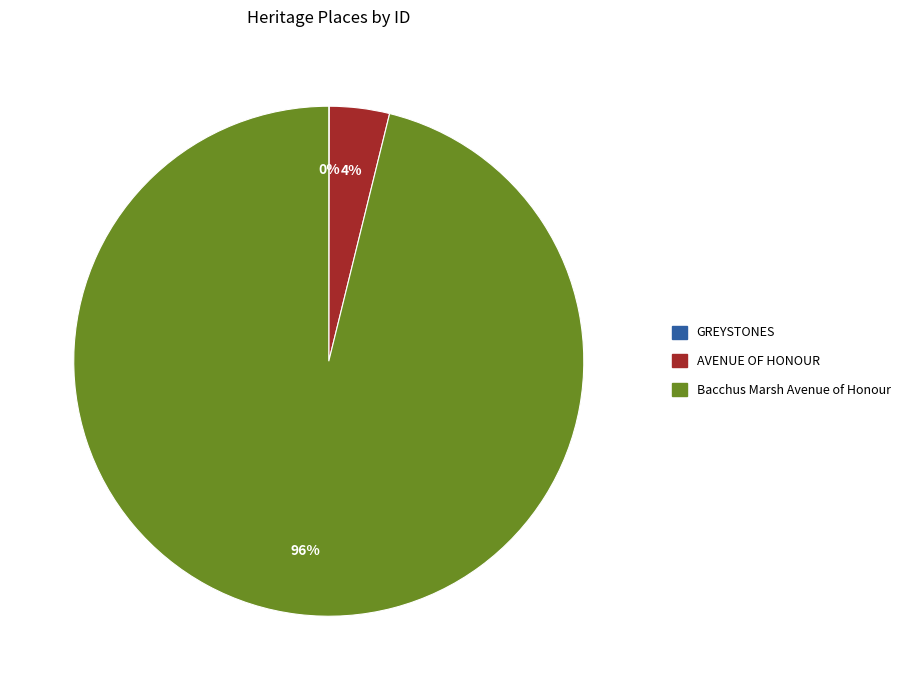

Is there any slice that represents more than half of the pie?

Yes